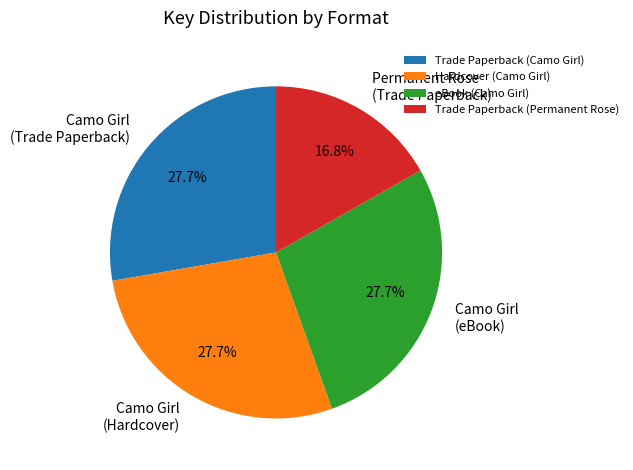

What is the smallest slice in the pie chart?

Permanent Rose